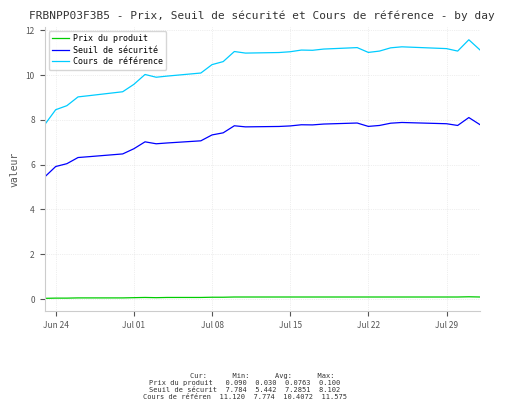

True or false: Cours de référence and Prix du produit cross at least once.

False